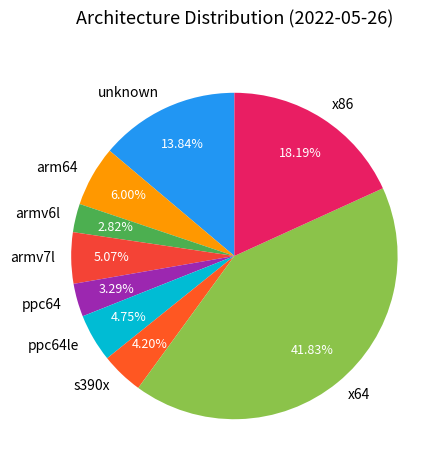

Does any single category account for the majority?

No